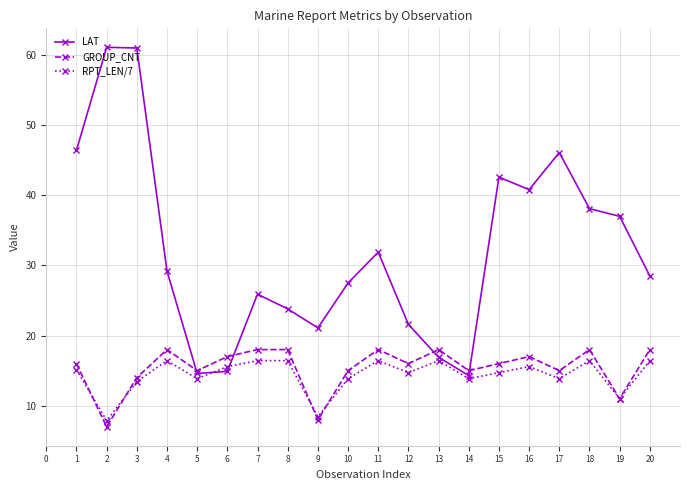

What is the minimum value shown in the chart?

7.0